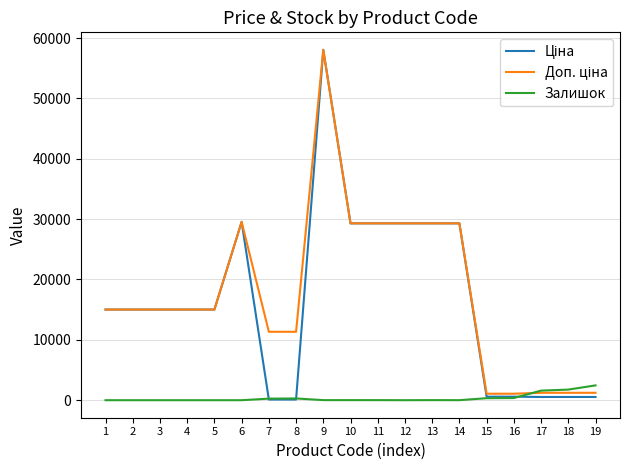

What is the total value across all series at 1?

30038.4